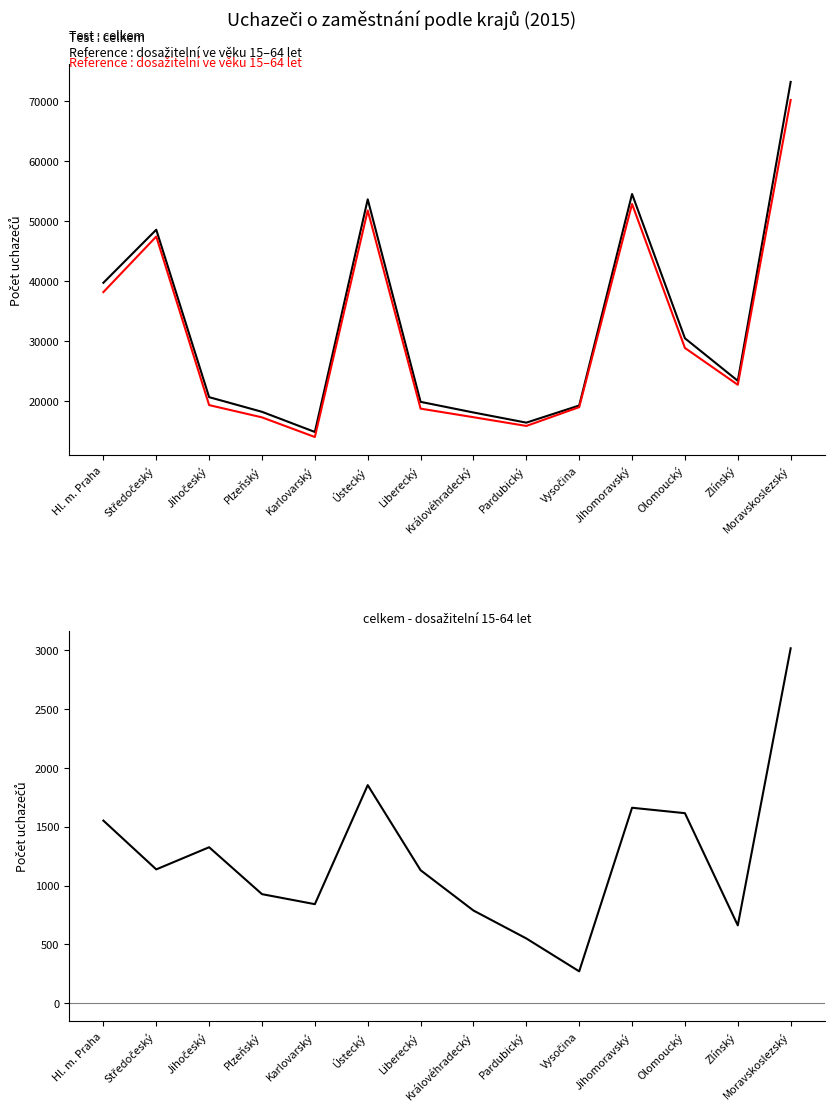

What is the total value across all series at Jihomoravský?

109138